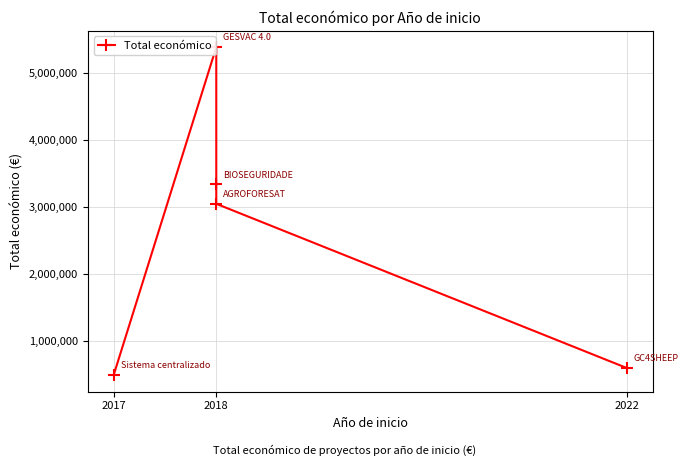

Is this an area chart (filled region under the line)?

No